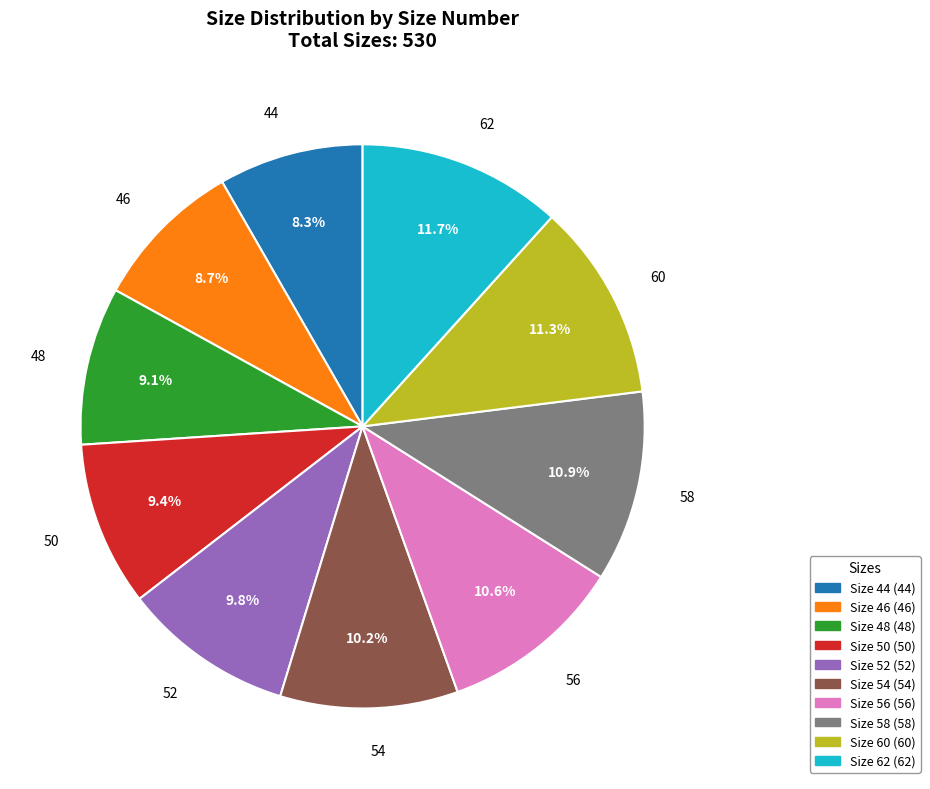

Does any single category account for the majority?

No